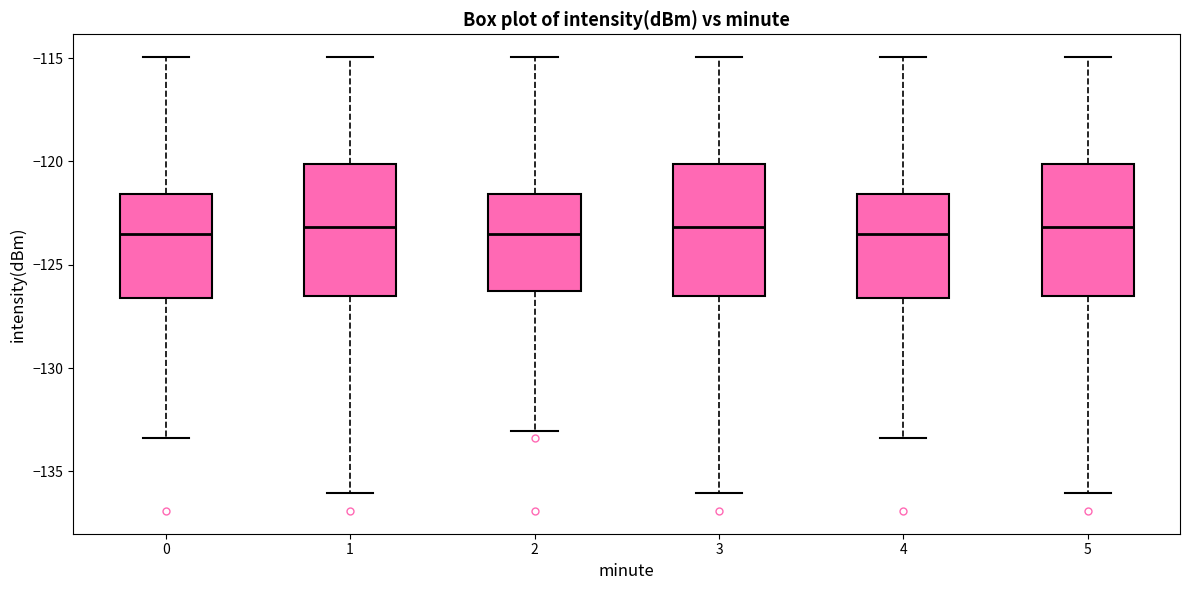

Reading left to right, read every box against the y-axis: the position of its median line, the range the box covers, and the ends of its whiskers. The values are not printed on the chart, so give them approximately, as read against the axis.

0: median -123.5, box -126.5 to -121.5, whiskers -133.5 to -115.0
1: median -123.0, box -126.5 to -120.0, whiskers -136.0 to -115.0
2: median -123.5, box -126.5 to -121.5, whiskers -133.0 to -115.0
3: median -123.0, box -126.5 to -120.0, whiskers -136.0 to -115.0
4: median -123.5, box -126.5 to -121.5, whiskers -133.5 to -115.0
5: median -123.0, box -126.5 to -120.0, whiskers -136.0 to -115.0